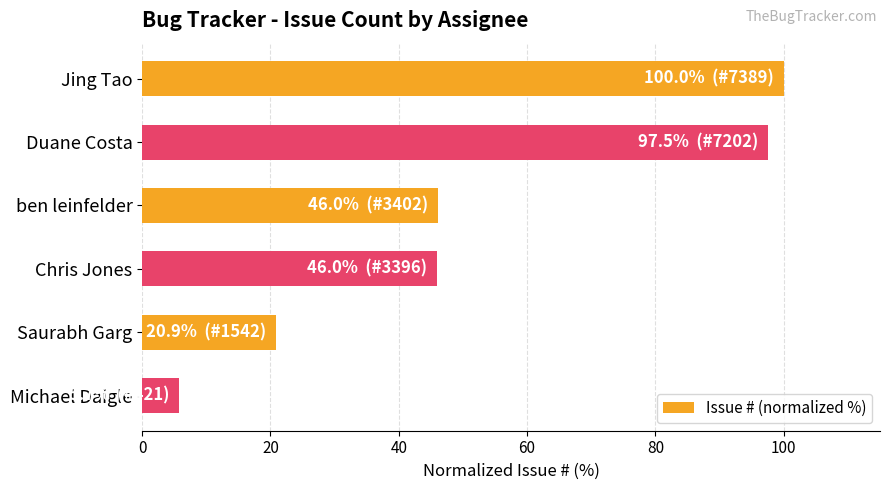

Which has a higher value, Chris Jones or Duane Costa?

Duane Costa